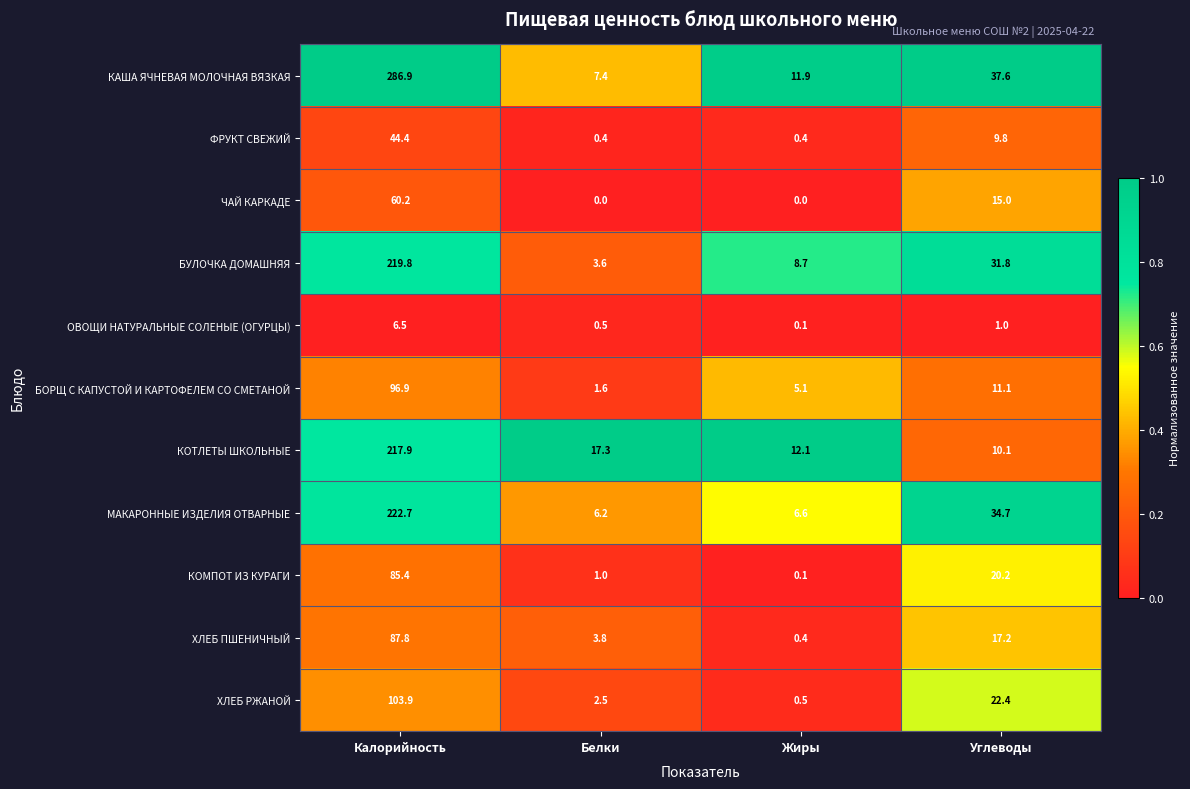

Is the value of КОМПОТ ИЗ КУРАГИ at Жиры greater than the value of БУЛОЧКА ДОМАШНЯЯ at Жиры?

No